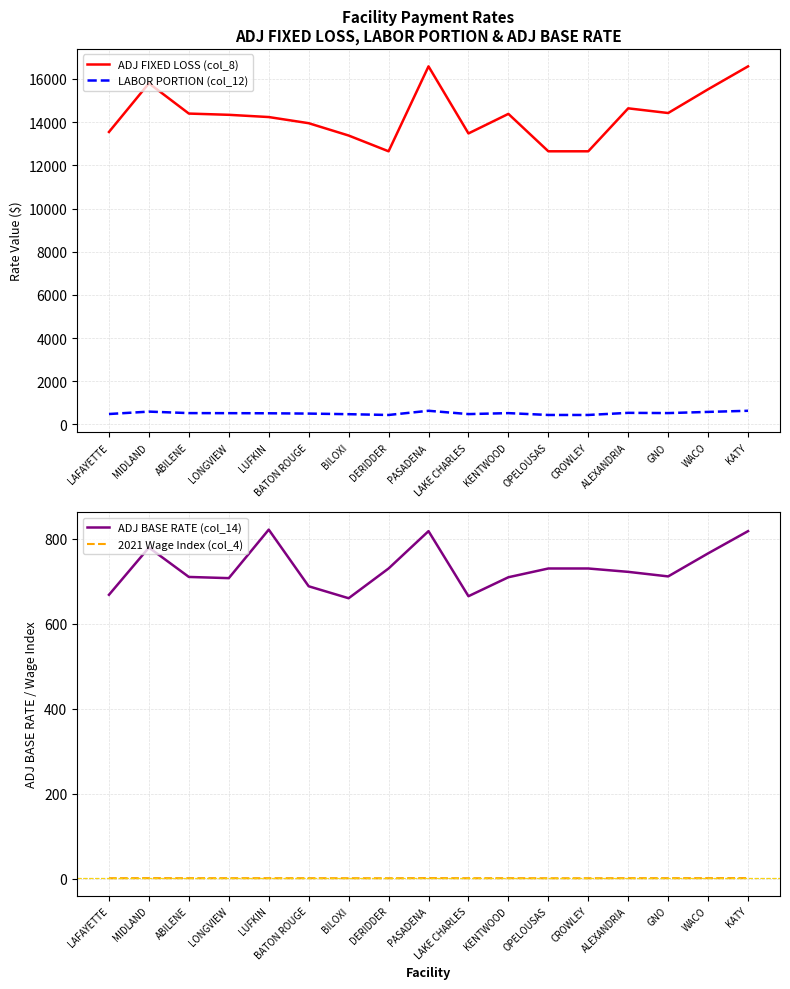

Reading right to left, list all the values displayed in this chart.

ADJ FIXED LOSS (col_8): KATY=16582.6	WACO=15521.4	GNO=14421.9	ALEXANDRIA=14639.0	CROWLEY=12649.4	OPELOUSAS=12649.4	KENTWOOD=14382.3	LAKE CHARLES=13476.9	PASADENA=16582.6	DERIDDER=12649.4	BILOXI=13379.9	BATON ROUGE=13950.7	LUFKIN=14235.5	LONGVIEW=14338.9	ABILENE=14396.4	MIDLAND=15799.0	LAFAYETTE=13544.6
LABOR PORTION (col_12): KATY=633.3	WACO=580.9	GNO=526.6	ALEXANDRIA=537.3	CROWLEY=439.2	OPELOUSAS=439.2	KENTWOOD=524.7	LAKE CHARLES=480.0	PASADENA=633.3	DERIDDER=439.2	BILOXI=475.2	BATON ROUGE=503.4	LUFKIN=517.4	LONGVIEW=522.5	ABILENE=525.4	MIDLAND=594.6	LAFAYETTE=483.3
ADJ BASE RATE (col_14): KATY=818.3	WACO=765.9	GNO=711.7	ALEXANDRIA=722.4	CROWLEY=730.3	OPELOUSAS=730.3	KENTWOOD=709.7	LAKE CHARLES=665.0	PASADENA=818.3	DERIDDER=730.3	BILOXI=660.3	BATON ROUGE=688.4	LUFKIN=821.9	LONGVIEW=707.6	ABILENE=710.4	MIDLAND=779.6	LAFAYETTE=668.4
2021 Wage Index (col_4): KATY=1.0	WACO=0.9	GNO=0.8	ALEXANDRIA=0.9	CROWLEY=0.7	OPELOUSAS=0.7	KENTWOOD=0.8	LAKE CHARLES=0.8	PASADENA=1.0	DERIDDER=0.7	BILOXI=0.8	BATON ROUGE=0.8	LUFKIN=0.8	LONGVIEW=0.8	ABILENE=0.8	MIDLAND=0.9	LAFAYETTE=0.8